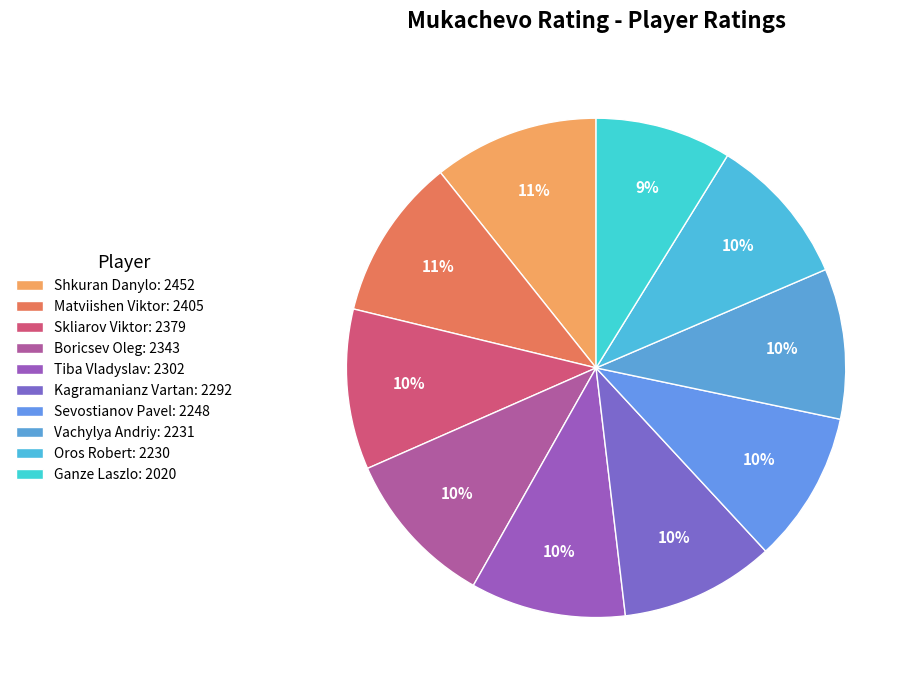

To the nearest percent, what percentage of the pie is Sevostianov Pavel?

10%